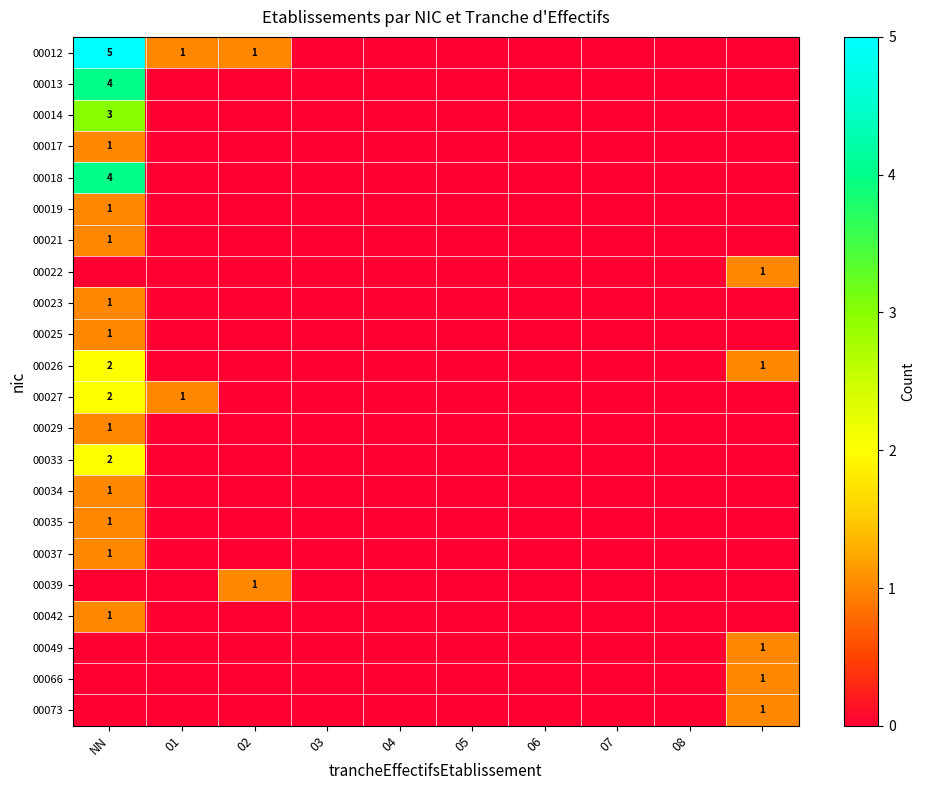

What is the maximum value shown in the chart?

5